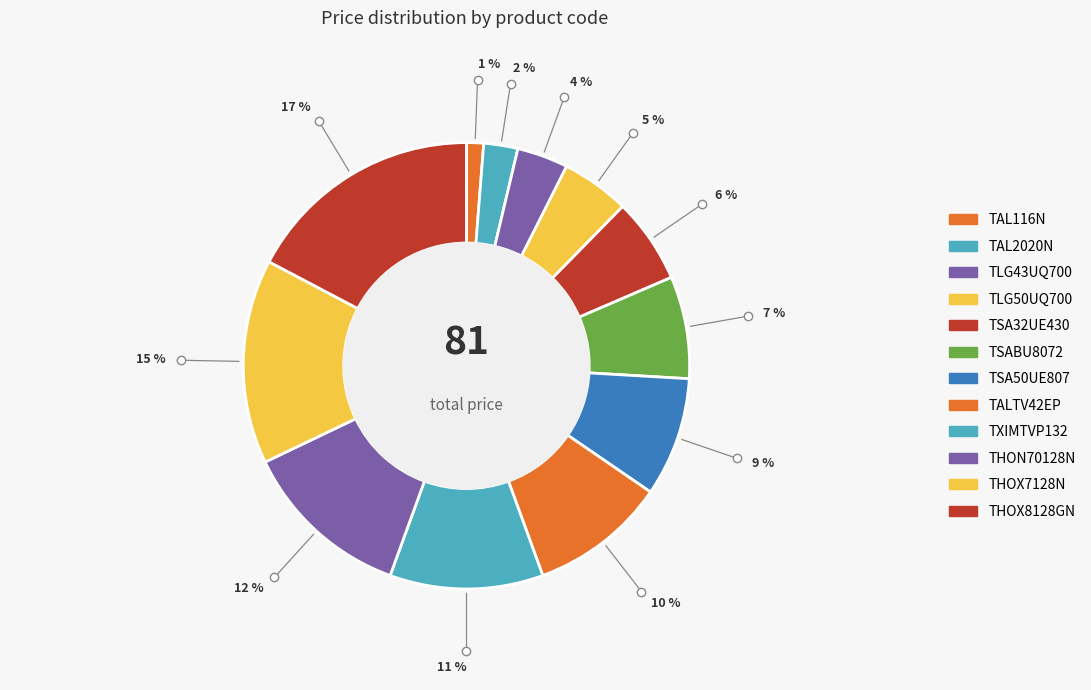

Is there any slice that represents more than half of the pie?

No